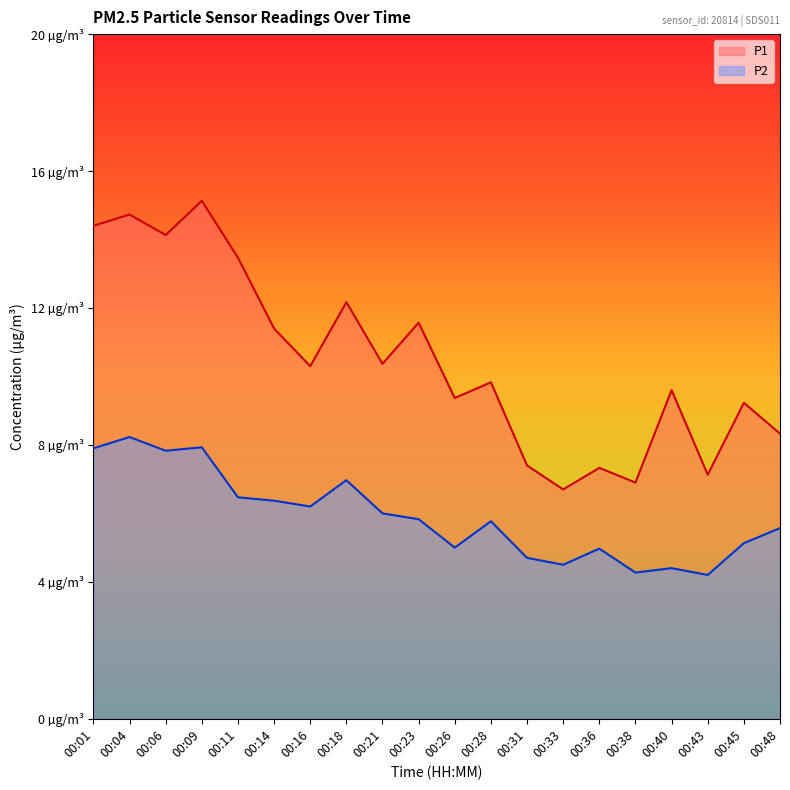

What is the value of the P1 point at the 11th from the left?

9.4